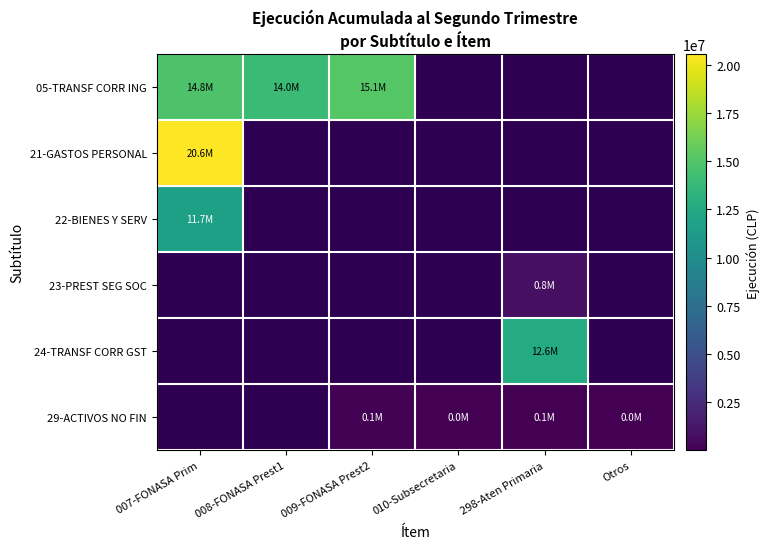

Is the value of 05-TRANSF CORR ING at 298-Aten Primaria greater than the value of 22-BIENES Y SERV at 008-FONASA Prest1?

No